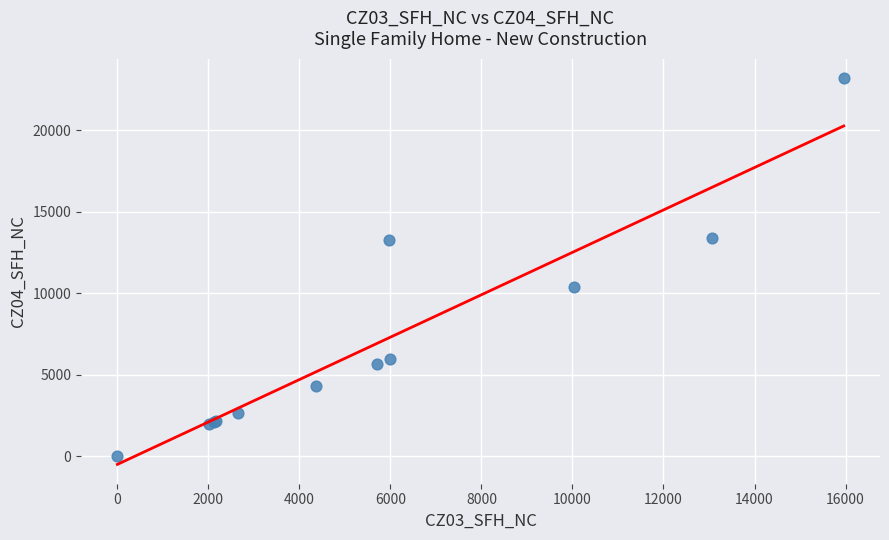

What Y value in the scatter plot is closest to 11607?

10415